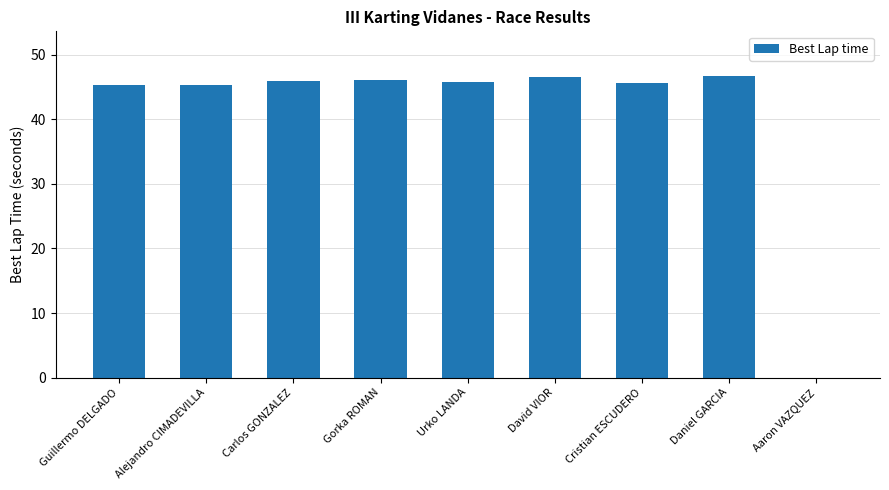

What is the maximum value shown in the chart?

46.6